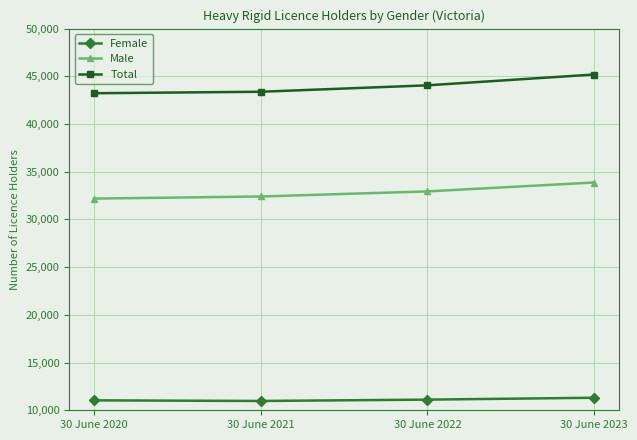

At which category is the sum across all series the highest?

30 June 2023